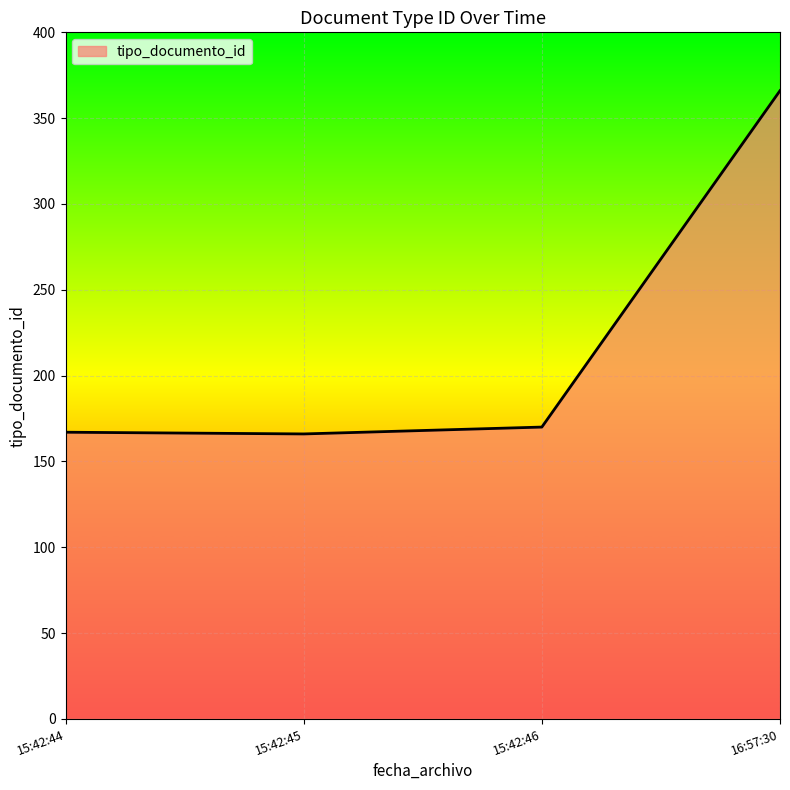

What is the difference between the maximum and minimum values?

200